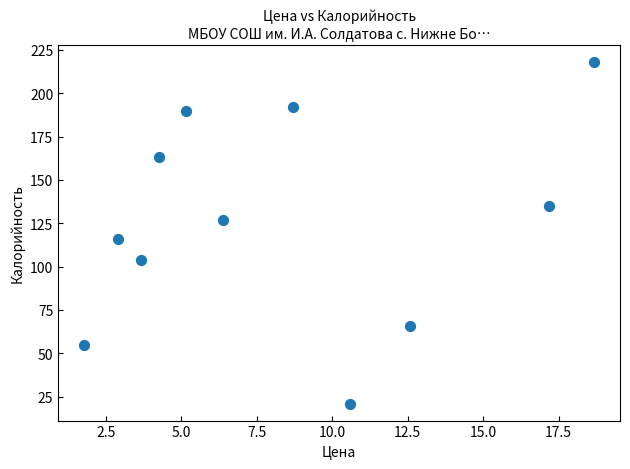

What Y value in the scatter plot is closest to 119?

116